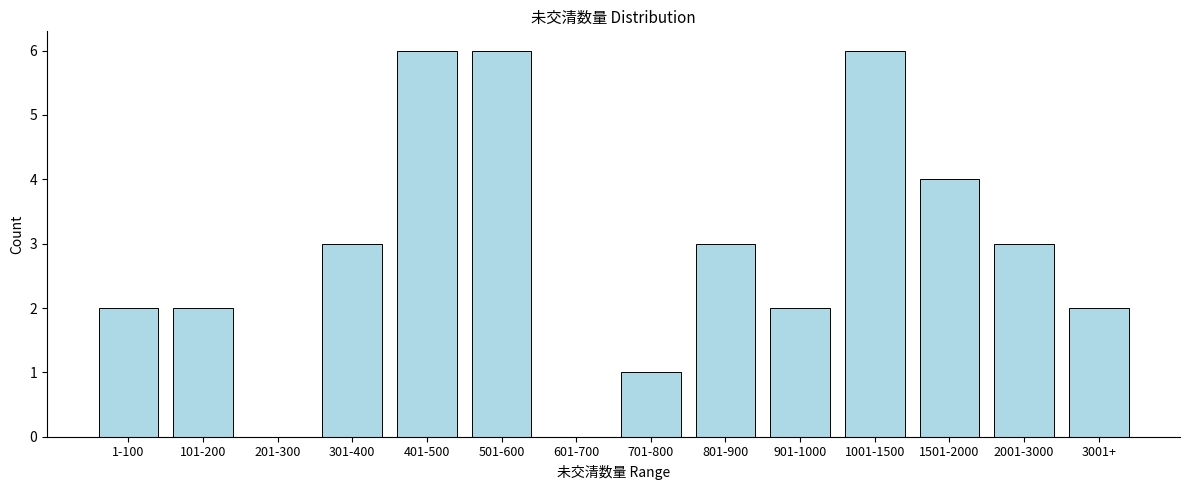

Reading right to left, what are all the values shown in this chart?

3001+=2	2001-3000=3	1501-2000=4	1001-1500=6	901-1000=2	801-900=3	701-800=1	601-700=0	501-600=6	401-500=6	301-400=3	201-300=0	101-200=2	1-100=2